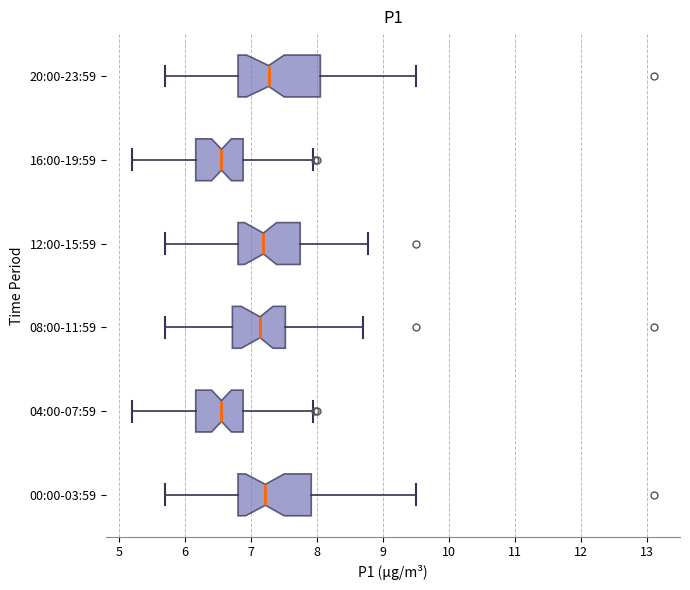

Reading bottom to top, read every box against the x-axis: the position of its median line, the range the box covers, and the ends of its whiskers. The values are not printed on the chart, so give them approximately, as read against the axis.

00:00-03:59: median 7.2, box 6.8 to 7.9, whiskers 5.7 to 9.5
04:00-07:59: median 6.6, box 6.2 to 6.9, whiskers 5.2 to 7.9
08:00-11:59: median 7.1, box 6.7 to 7.5, whiskers 5.7 to 8.7
12:00-15:59: median 7.2, box 6.8 to 7.7, whiskers 5.7 to 8.8
16:00-19:59: median 6.6, box 6.2 to 6.9, whiskers 5.2 to 7.9
20:00-23:59: median 7.3, box 6.8 to 8.0, whiskers 5.7 to 9.5